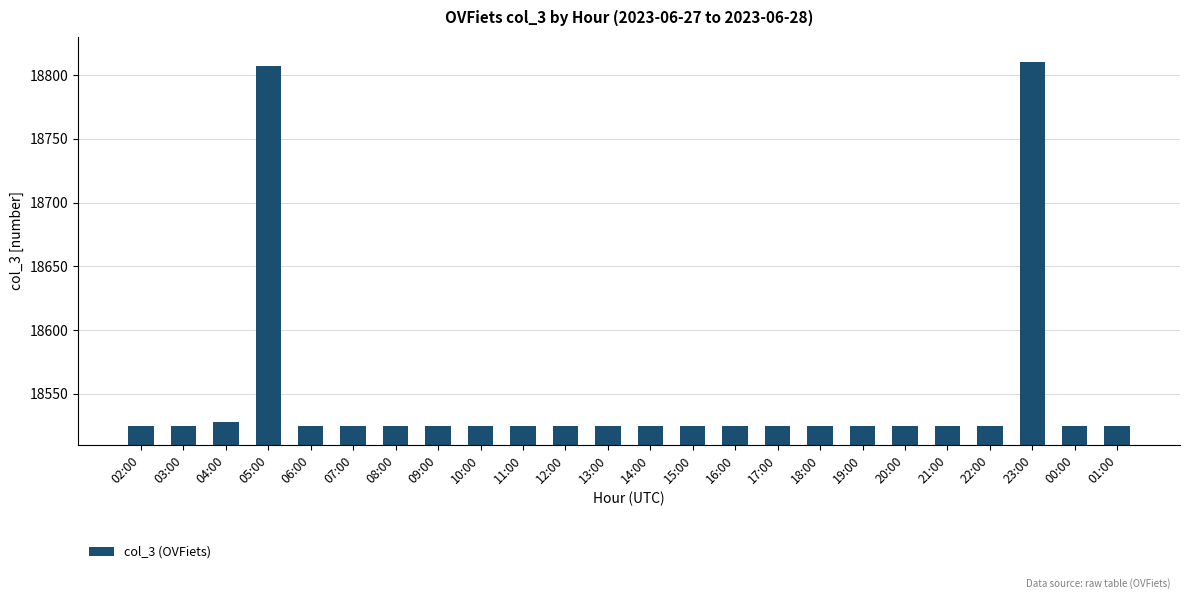

What is the maximum value shown in the chart?

18810